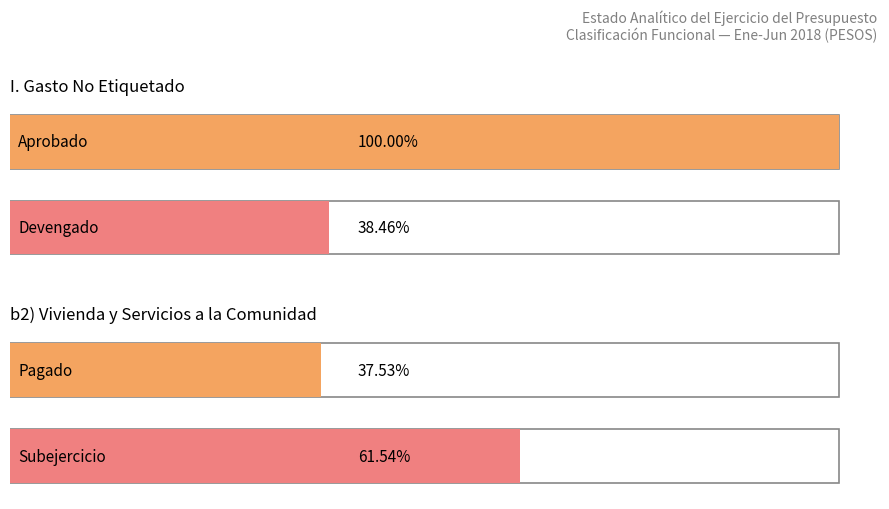

What is the difference between the highest and lowest values at b2) Vivienda y Servicios?

10948089.8